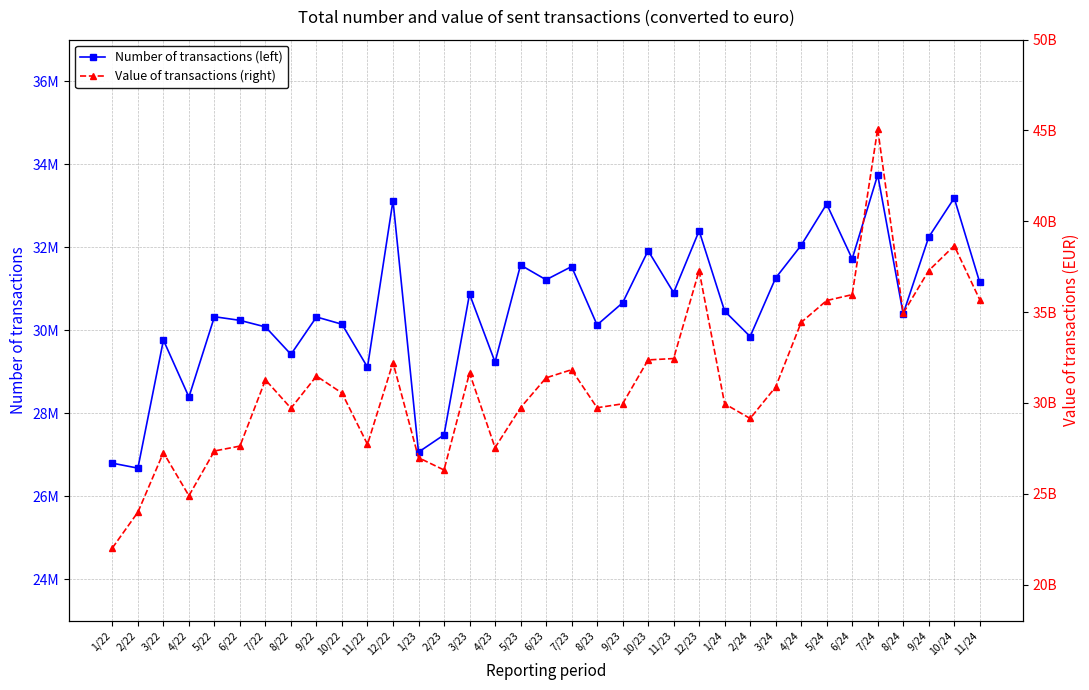

At which label is Value of transactions (right) closest to 33553674780?

4/24